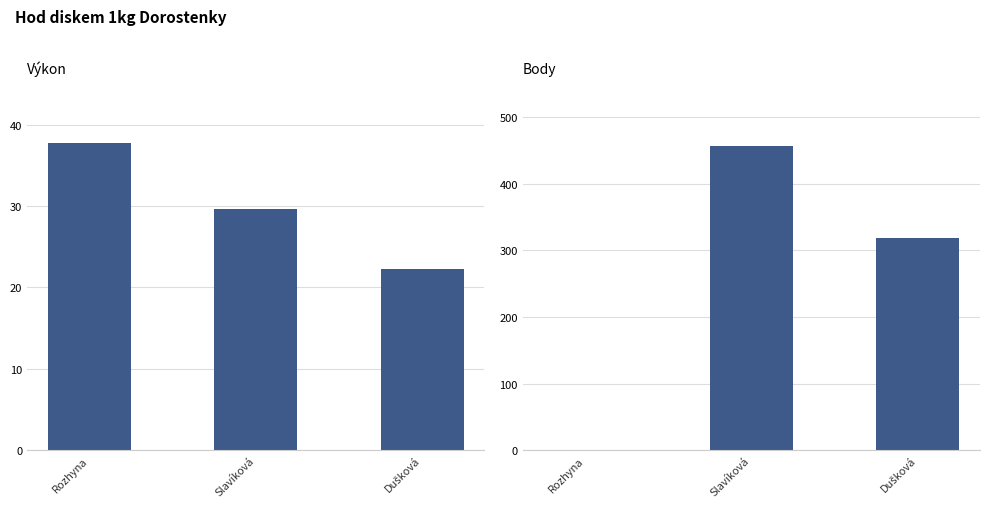

What is the label of the 3rd bar from the right?

Rozhyna